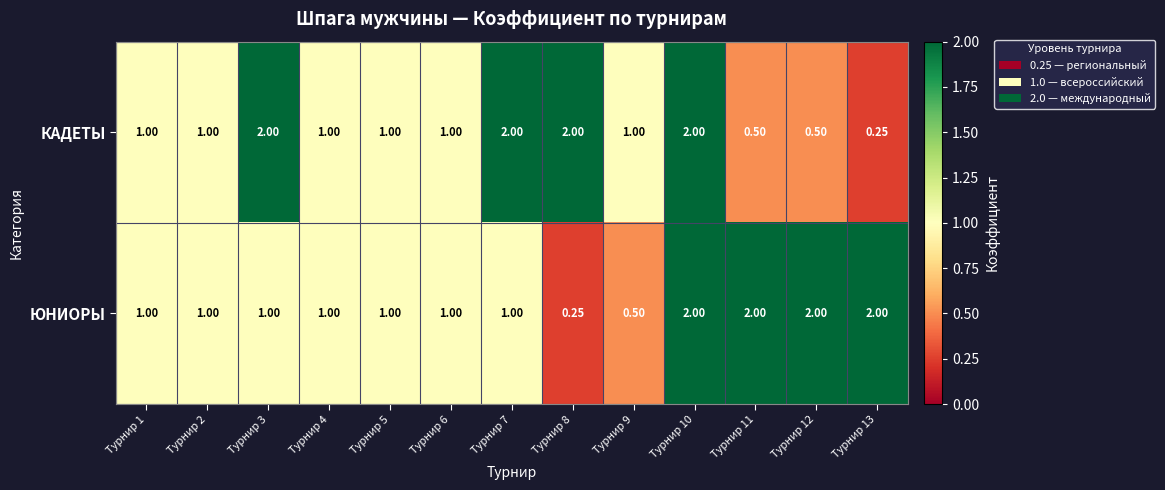

List the series in order of their overall mean, highest first.

ЮНИОРЫ, КАДЕТЫ